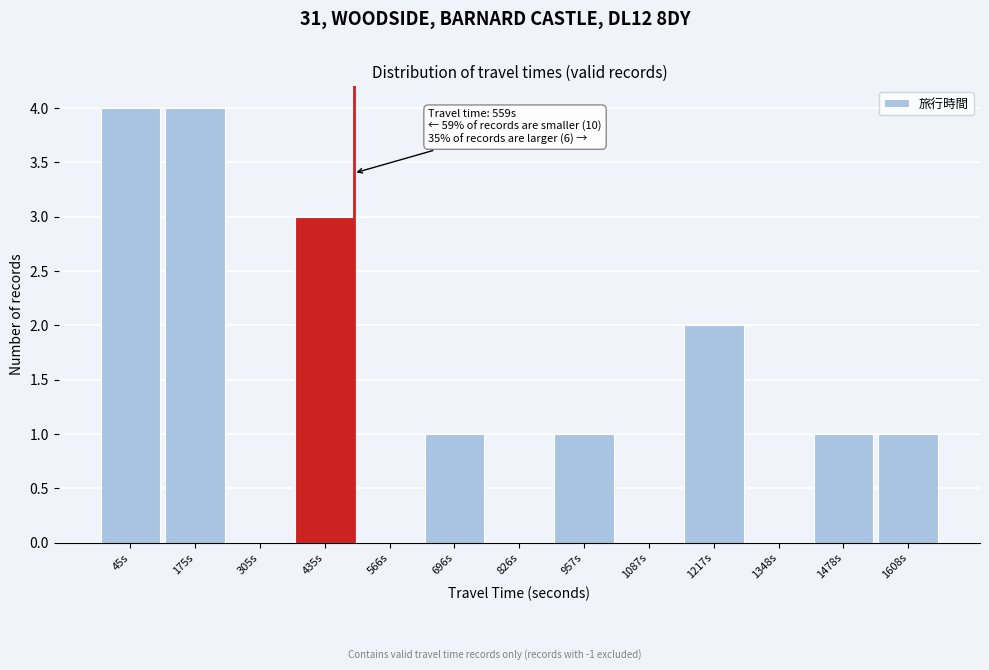

Reading left to right, list all the values displayed in this chart.

45s=4	175s=4	305s=0	435s=3	566s=0	696s=1	826s=0	957s=1	1087s=0	1217s=2	1348s=0	1478s=1	1608s=1